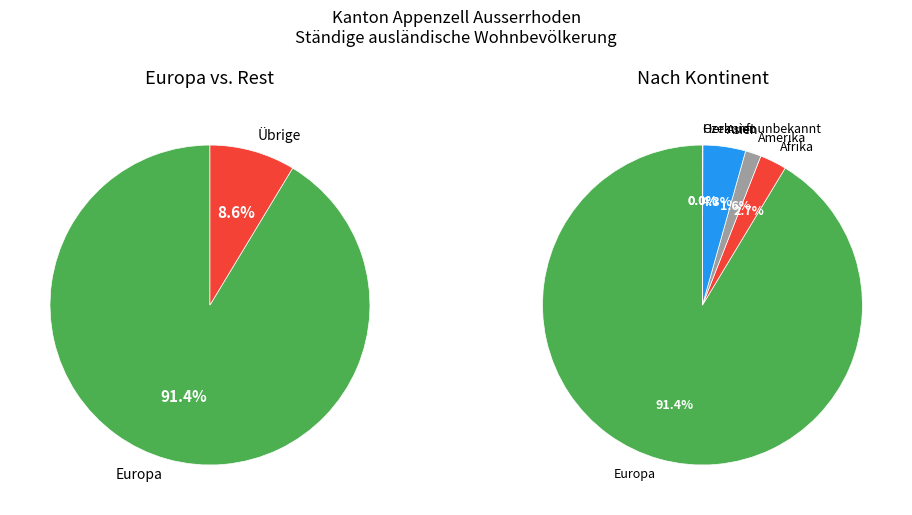

Count the number of slices in the pie.

6